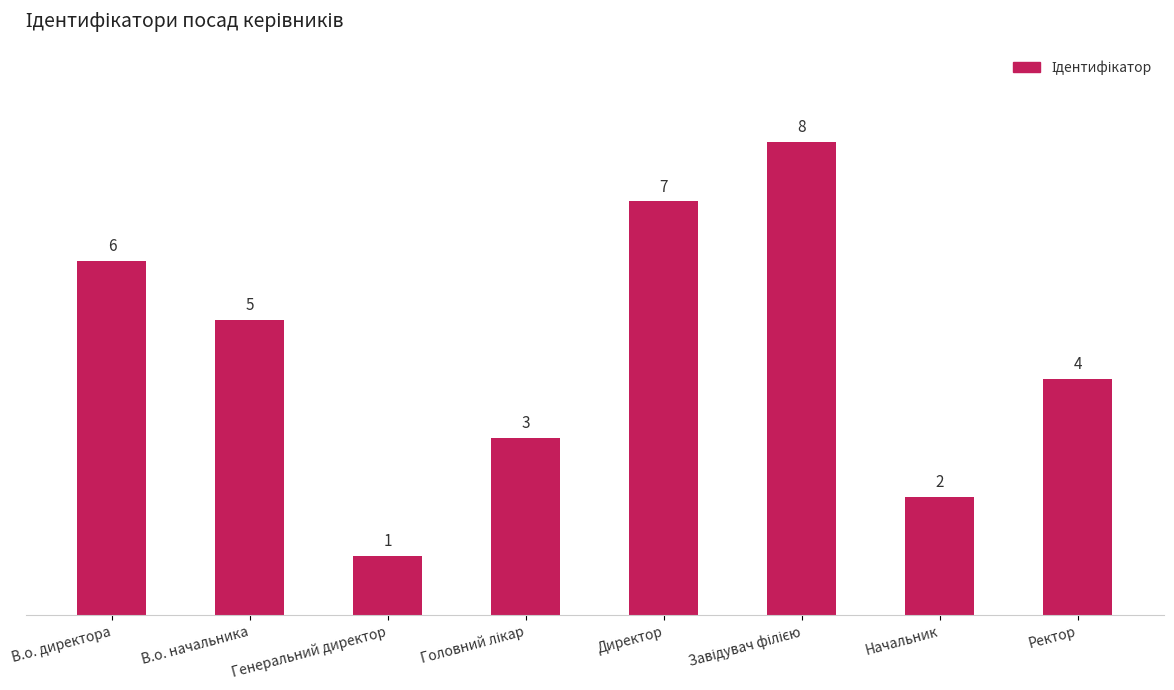

What value does the data have at Ректор?

4